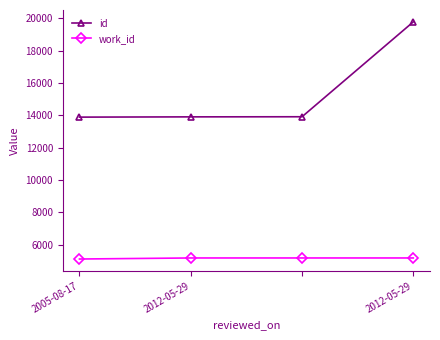

What is the greatest value displayed?

19785